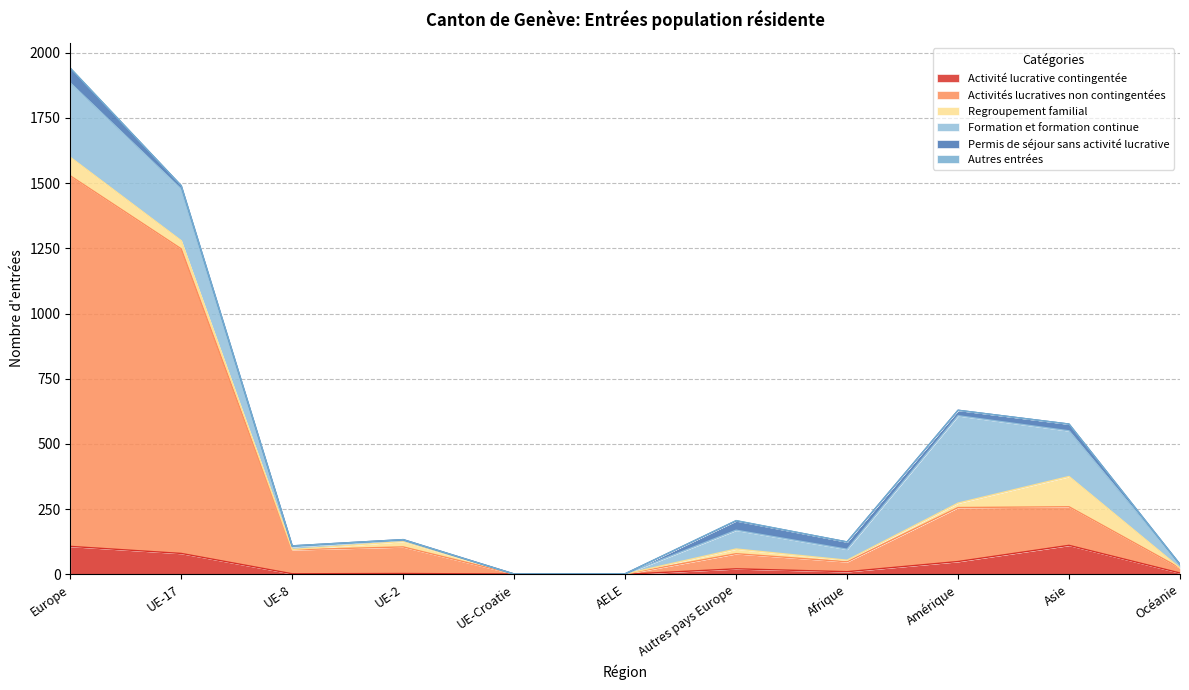

Is it true that Regroupement familial equals 116 at Asie?

True